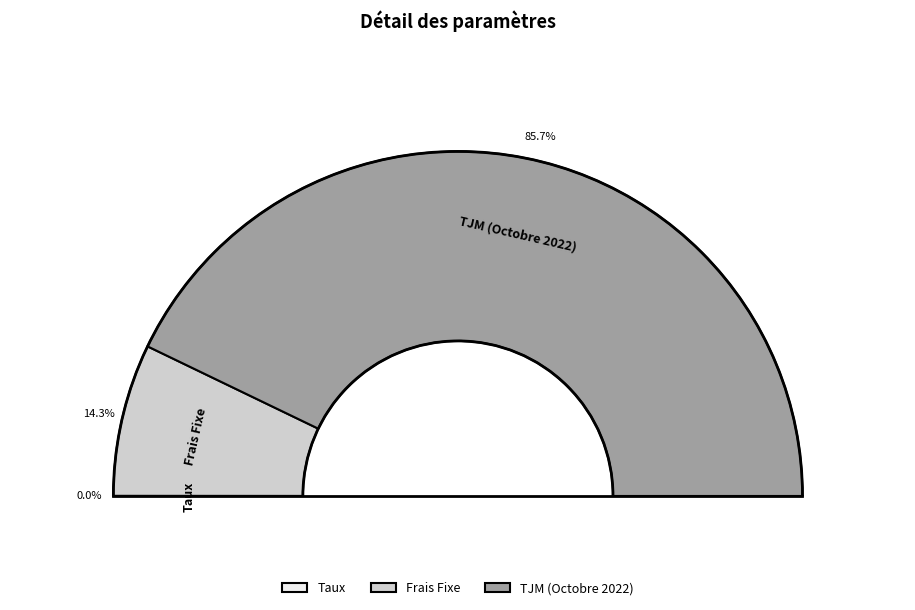

To the nearest percent, what is the combined percentage of Frais Fixe and TJM (Octobre 2022)?

100%